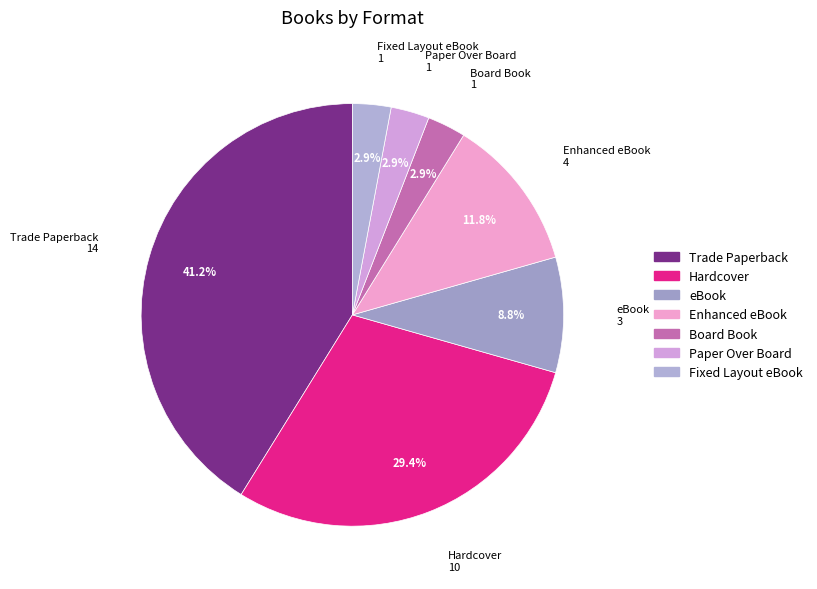

The Enhanced eBook slice represents 19% of the pie. True or false?

False